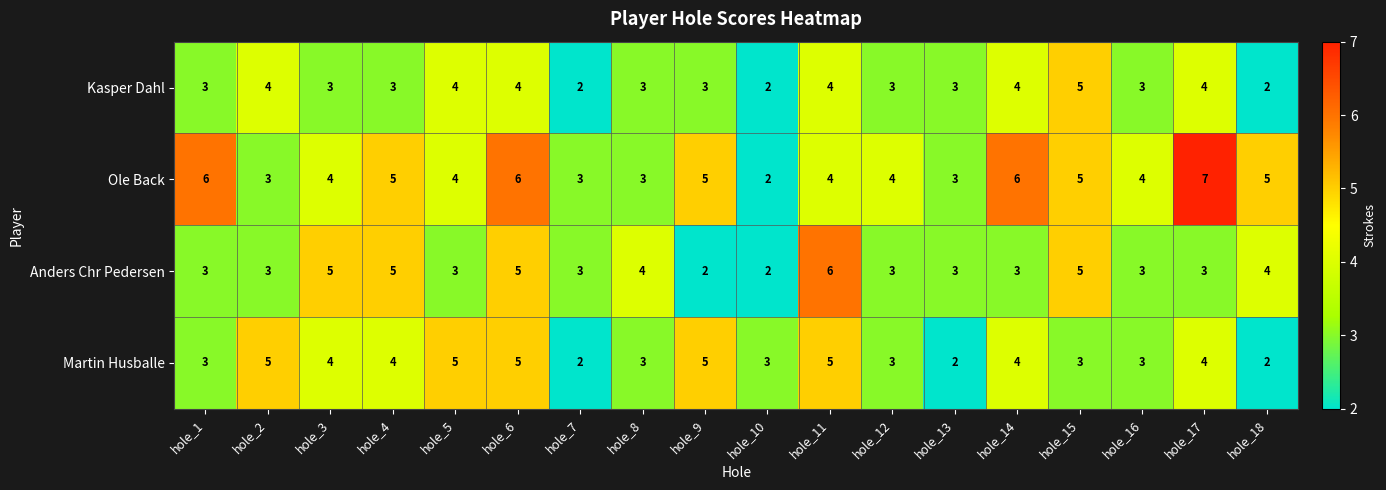

True or false: Martin Husballe has a value of 6 at hole_3.

False